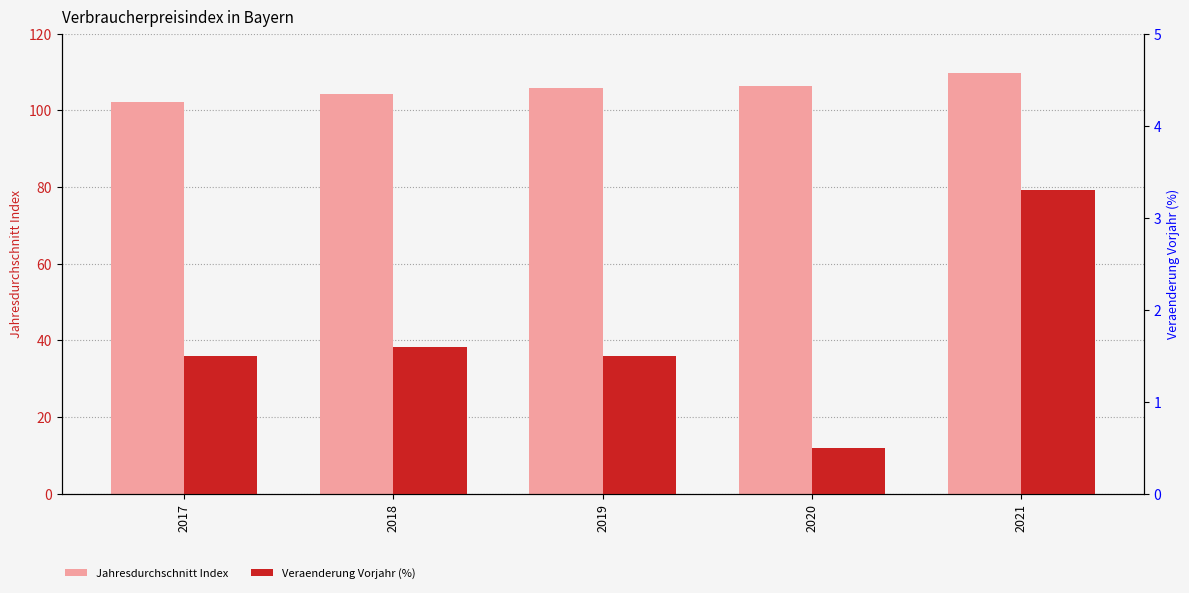

What is the difference between the second highest and minimum values in the Jahresdurchschnitt Index series?

4.1